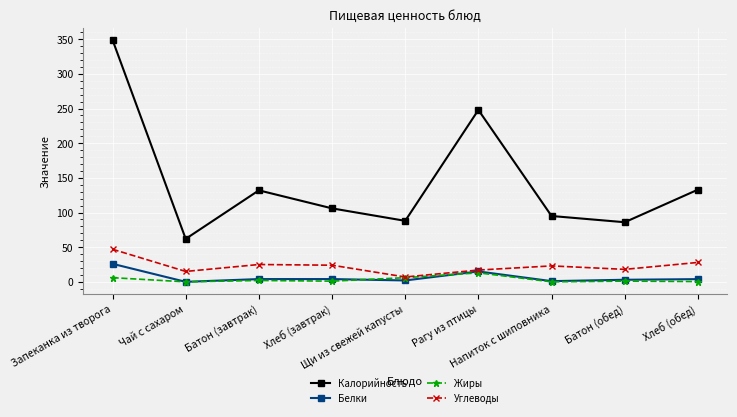

Count the number of categories in the chart.

9